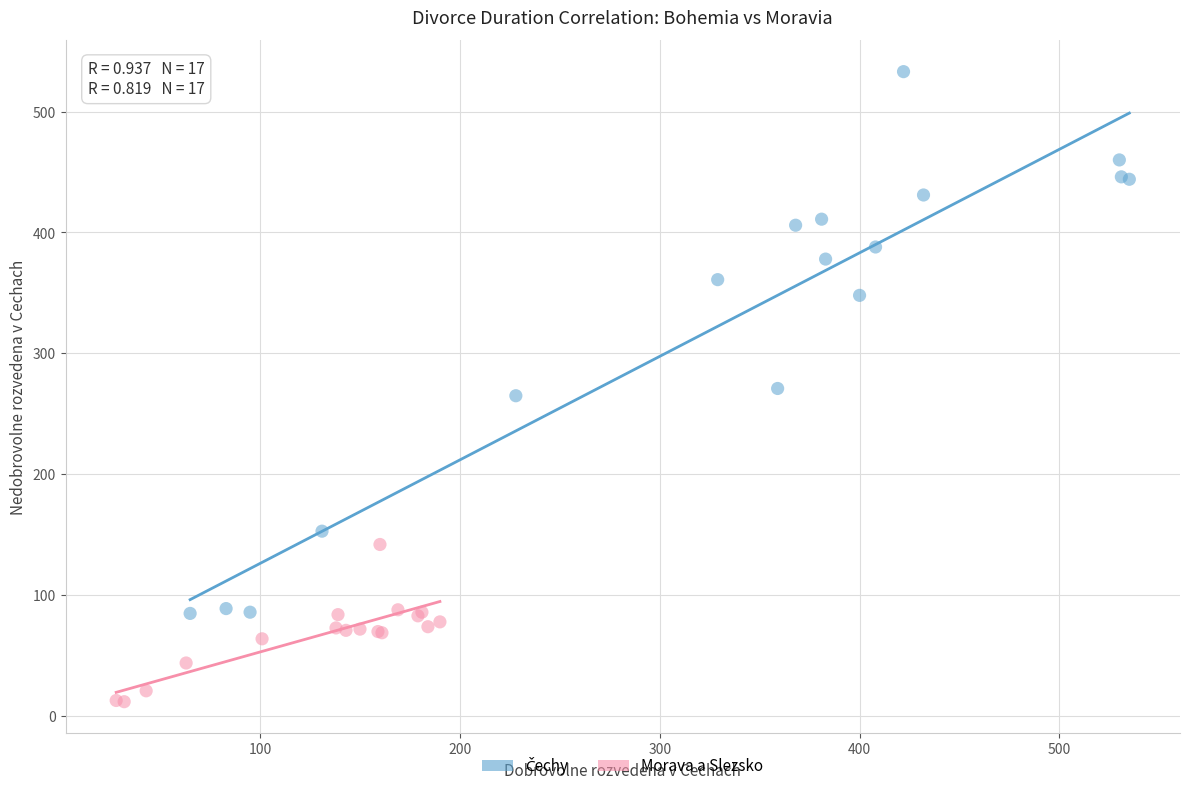

Which series reaches the minimum Y coordinate?

Morava a Slezsko